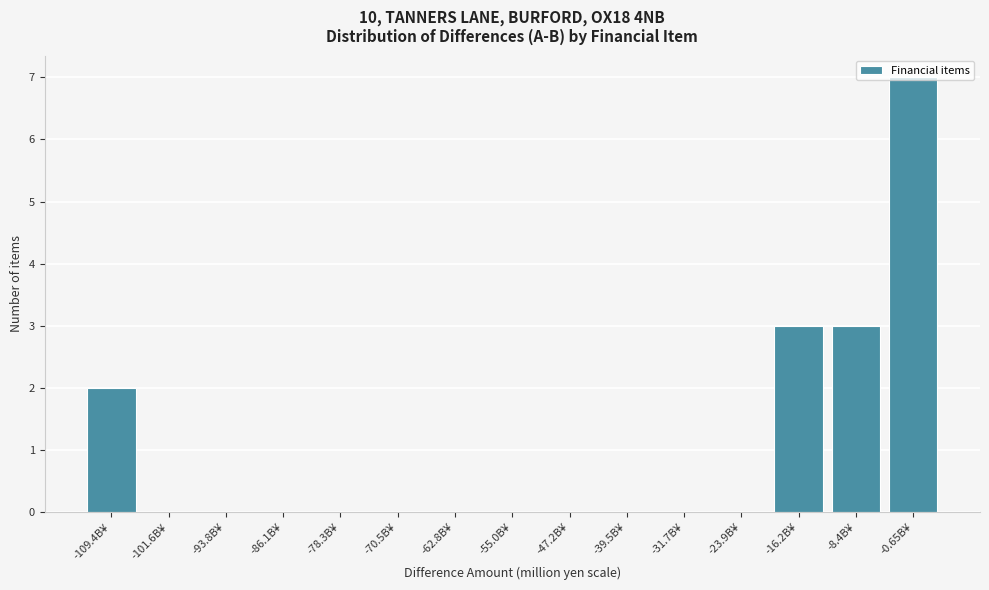

Between -16.2B¥ and -55.0B¥, which is larger?

-16.2B¥